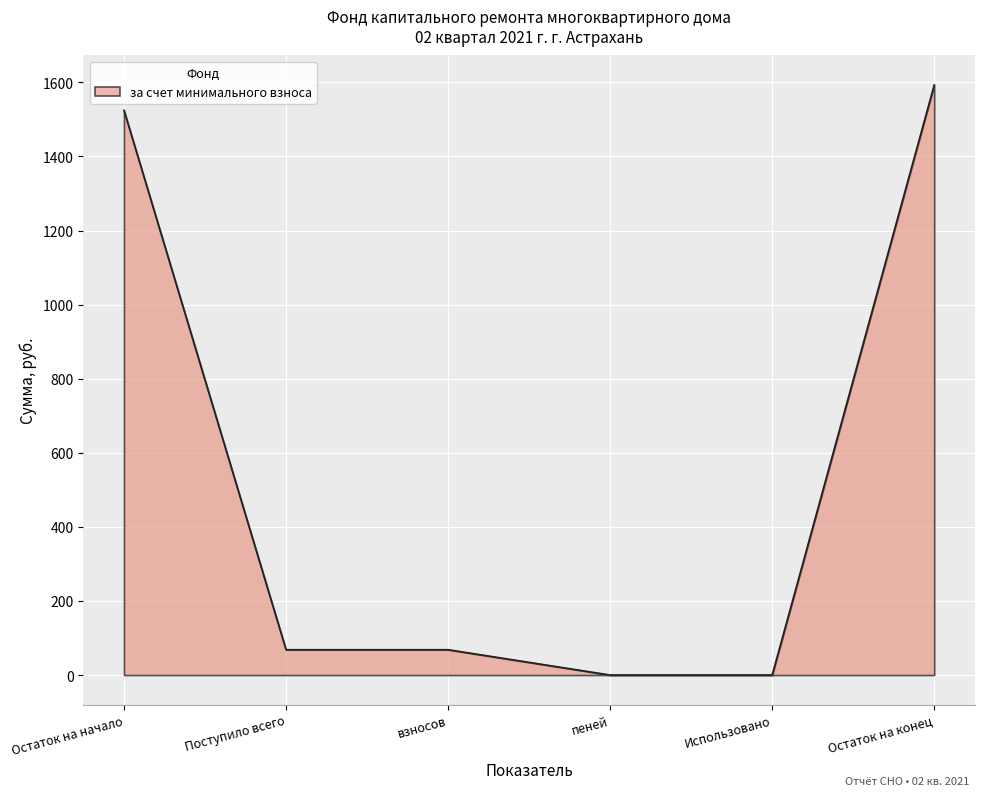

What is the change in value from пеней to Остаток на конец?

+1593.0